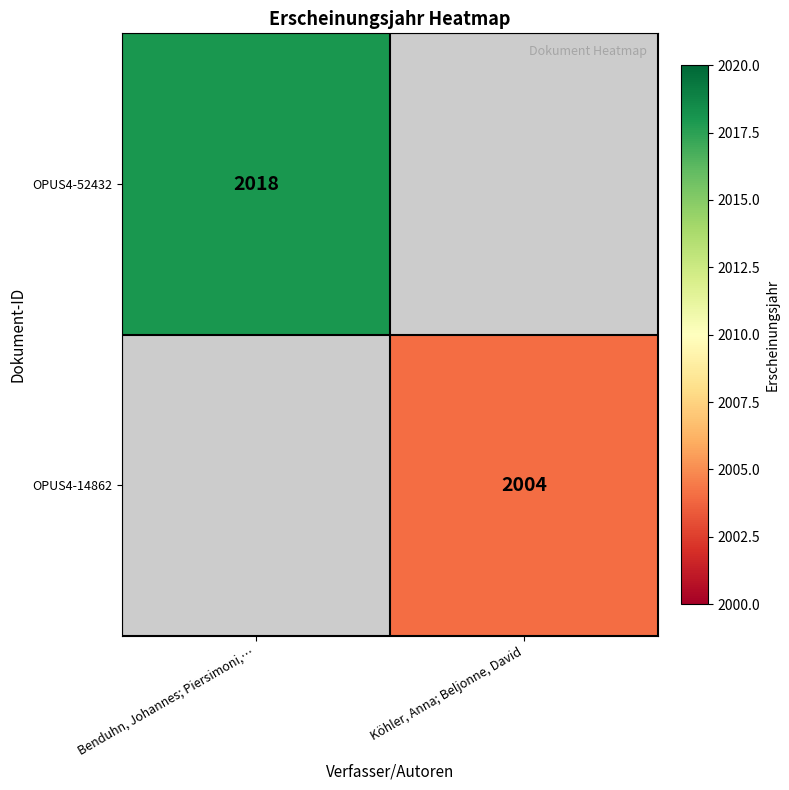

The value of OPUS4-14862 at Köhler, Anna; Beljonne, David is 796. True or false?

False